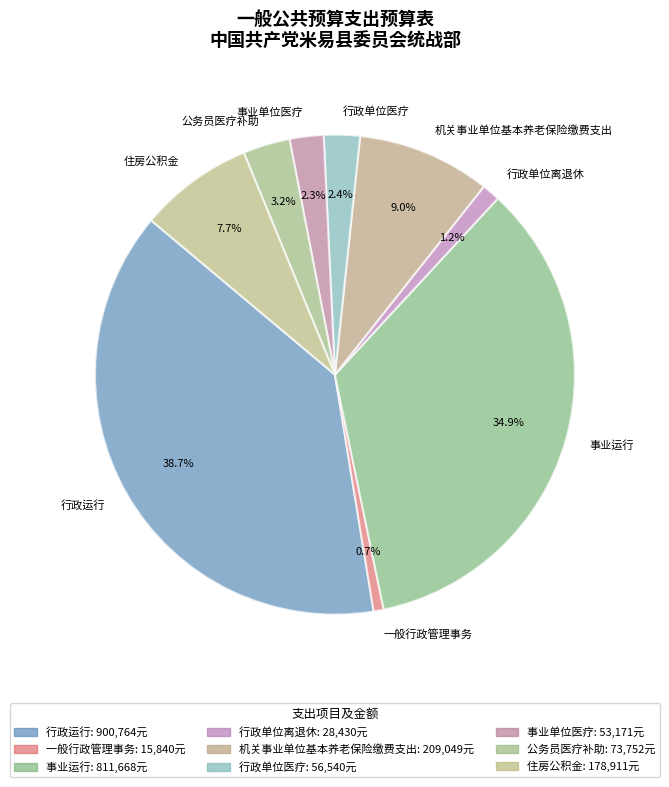

True or false: 行政单位离退休 accounts for 1% of the total.

True